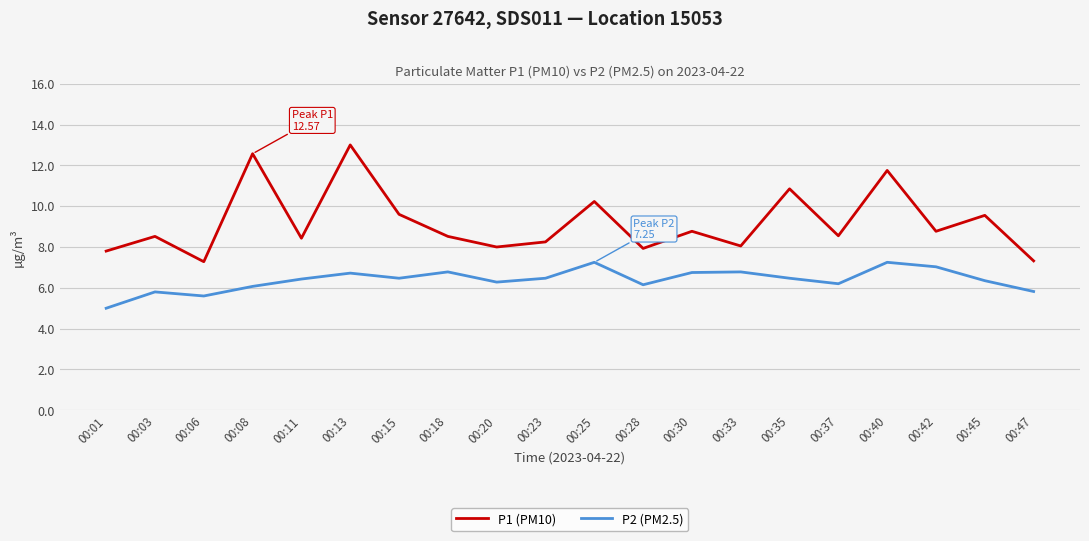

In P2 (PM2.5), how many points are higher than both neighbors (excluding endpoints)?

6